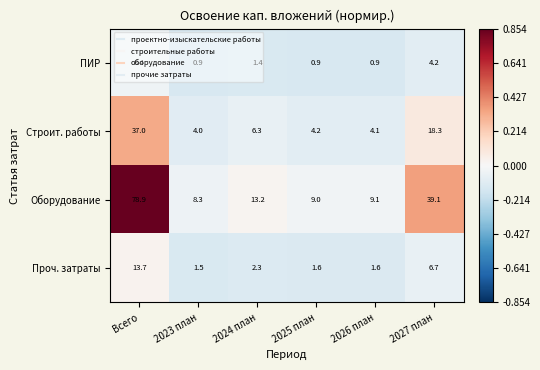

Where is Проч. затраты nearest to the value 7?

2027 план